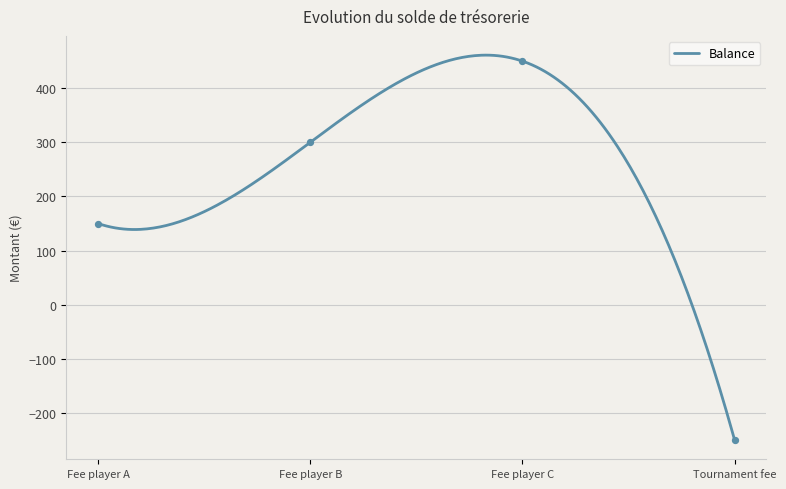

Which has a higher value, Fee player B or Fee player C?

Fee player C